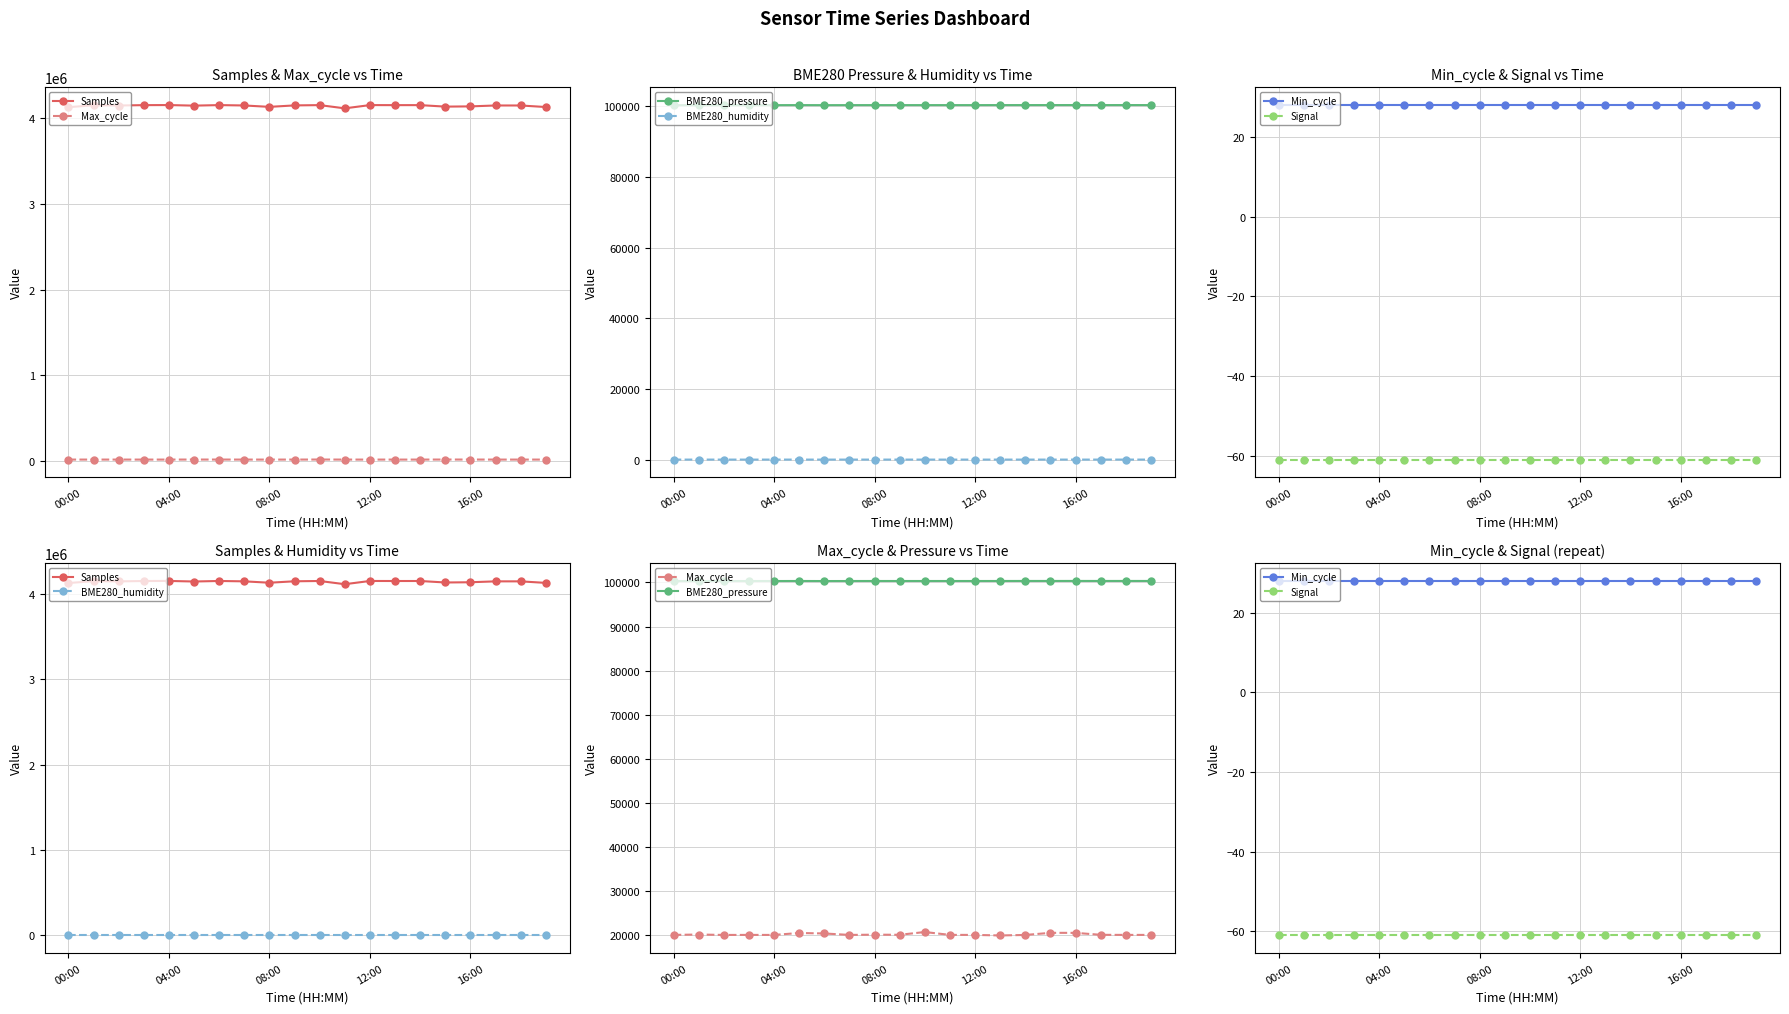

What is the lowest value of the Signal series?

-61.0